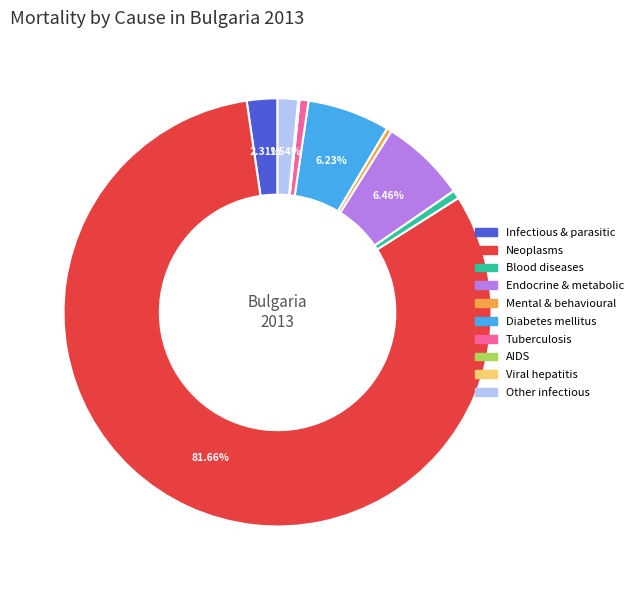

Approximately how many times larger is the value at Other infectious compared to Infectious & parasitic?

0.7